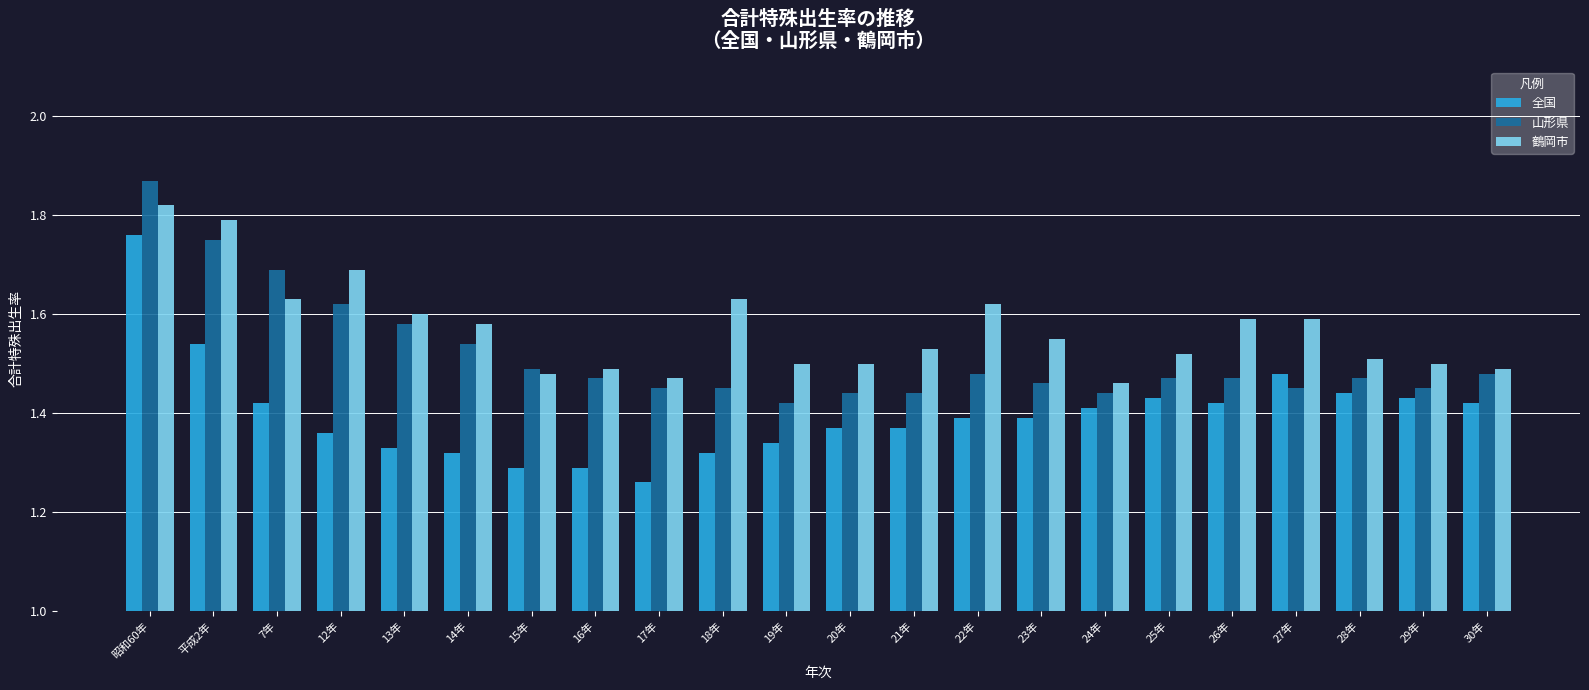

Rank the series by their maximum value, from lowest to highest.

全国, 鶴岡市, 山形県